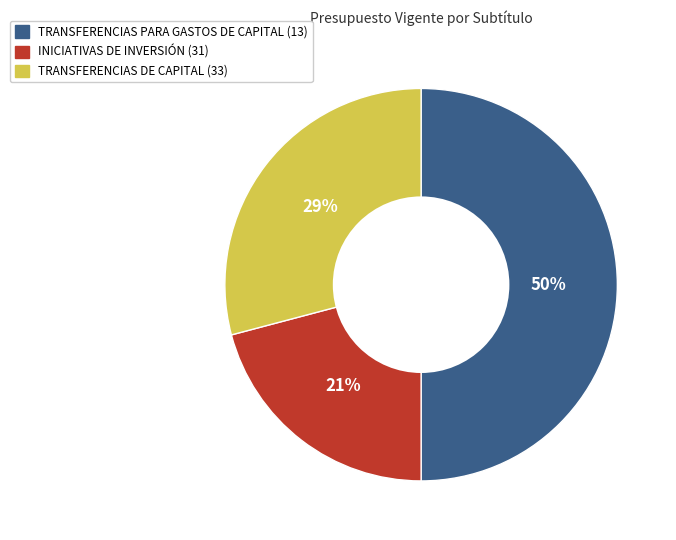

How many segments does this pie chart have?

3